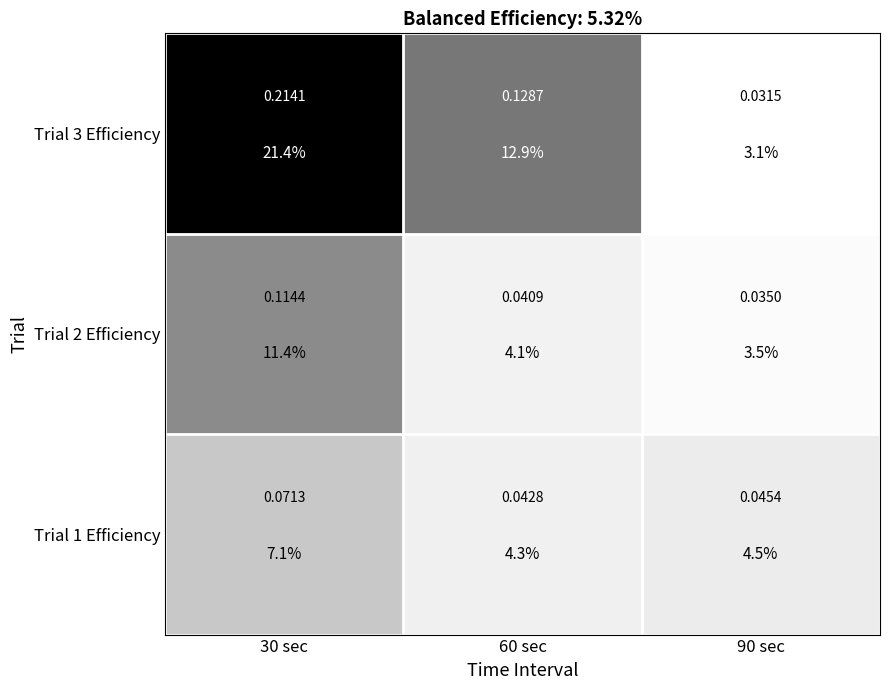

Is it true that Trial 2 Efficiency equals 0.2 at 30 sec?

False